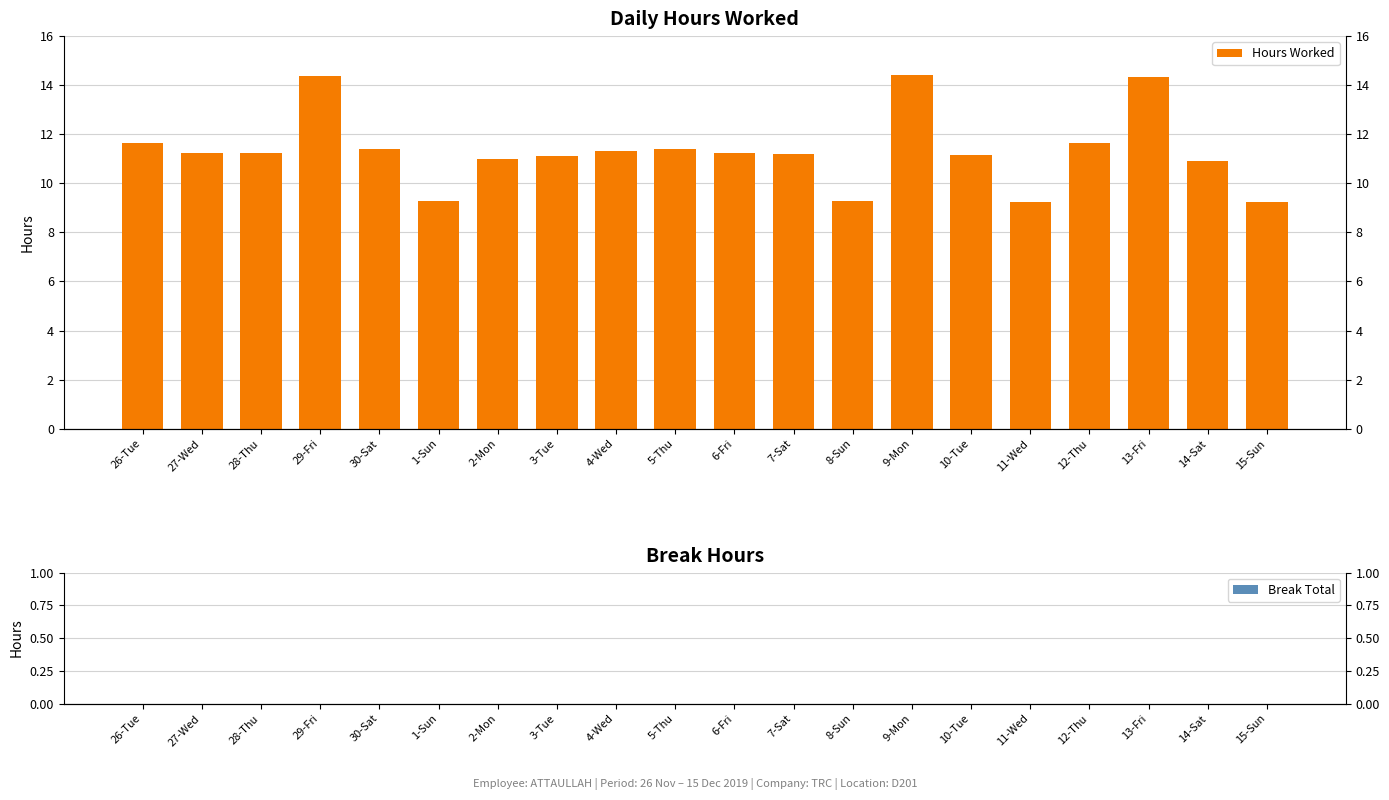

List the series in order of their overall mean, lowest first.

Break Total, Hours Worked